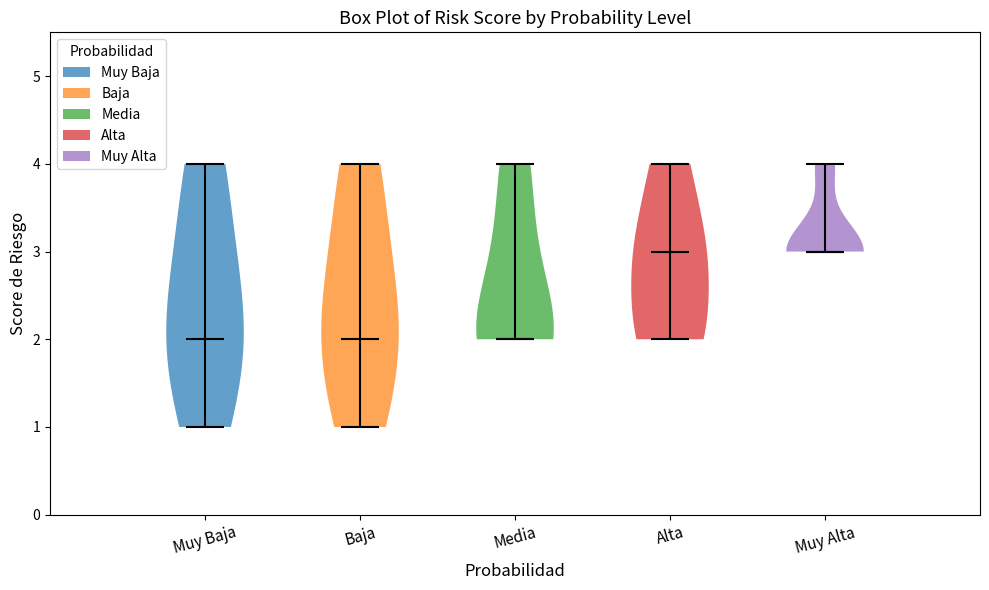

Reading left to right, read every violin against the y-axis: where its median line is, and the lowest and highest points it reaches. The values are not printed on the chart, so give them approximately, as read against the axis.

Muy Baja: median line 2, lowest point 1, highest point 4
Baja: median line 2, lowest point 1, highest point 4
Media: median line 2, lowest point 2, highest point 4
Alta: median line 3, lowest point 2, highest point 4
Muy Alta: median line 3, lowest point 3, highest point 4